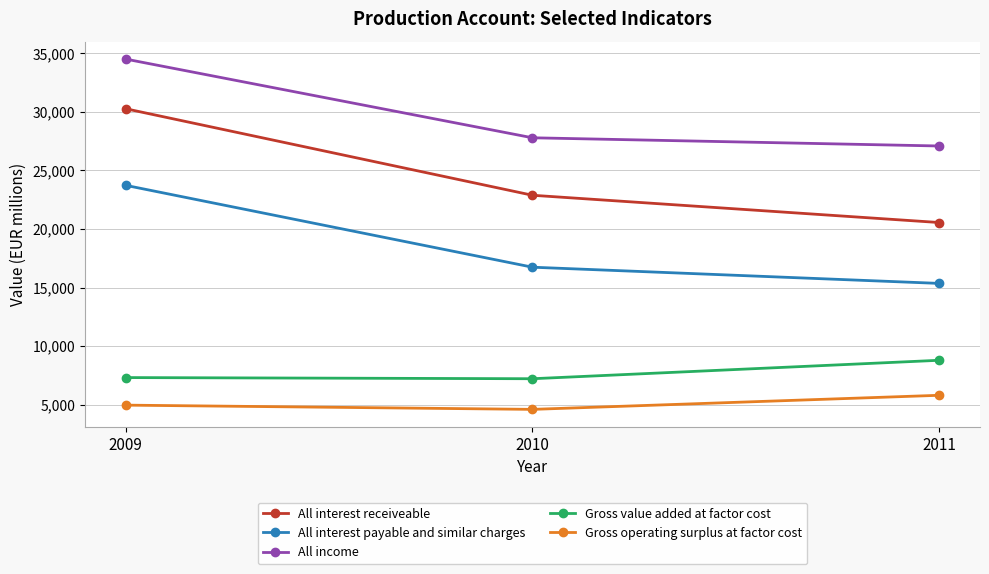

Which series has the largest total across all categories?

All income